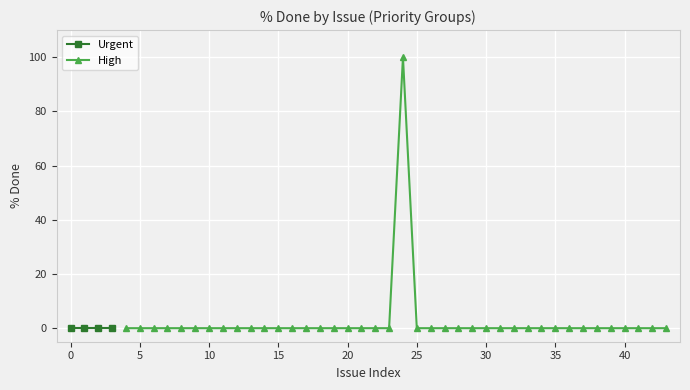

Is it true that High equals -30 at 30?

False